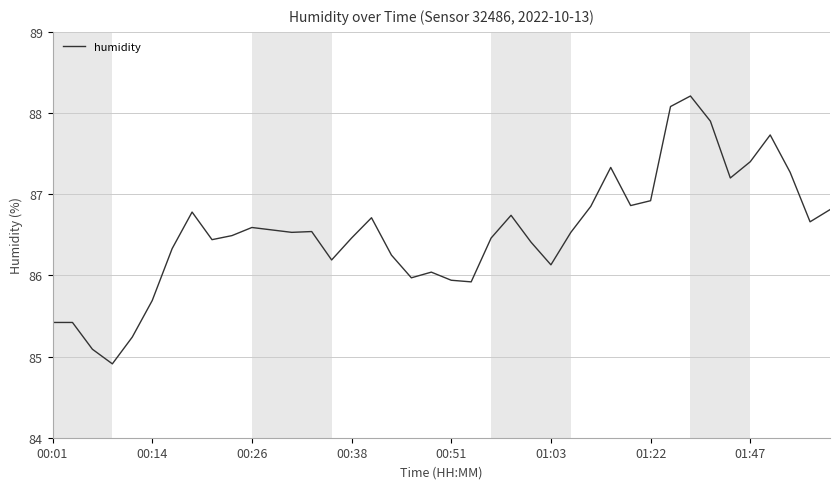

Is this an area chart (filled region under the line)?

No